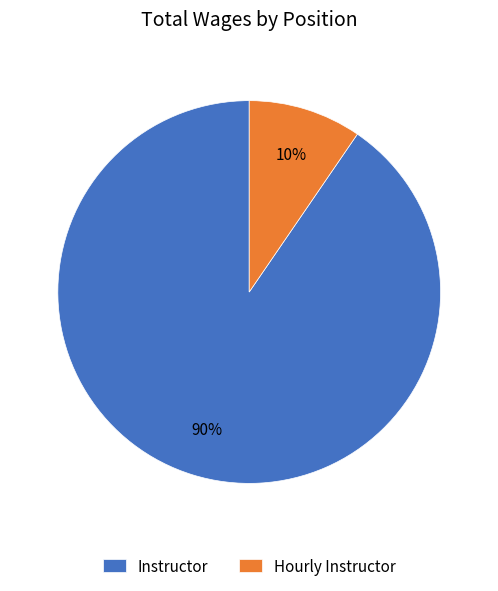

Which slice is the smallest?

Hourly Instructor